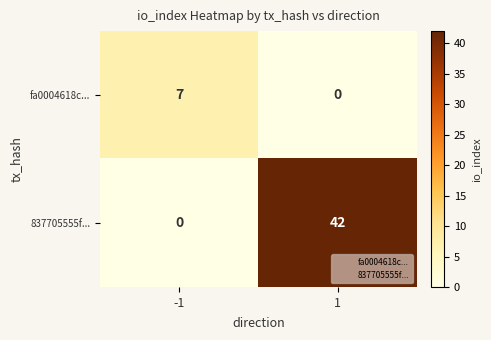

List the labels in order of 837705555f... value, largest first.

1, -1